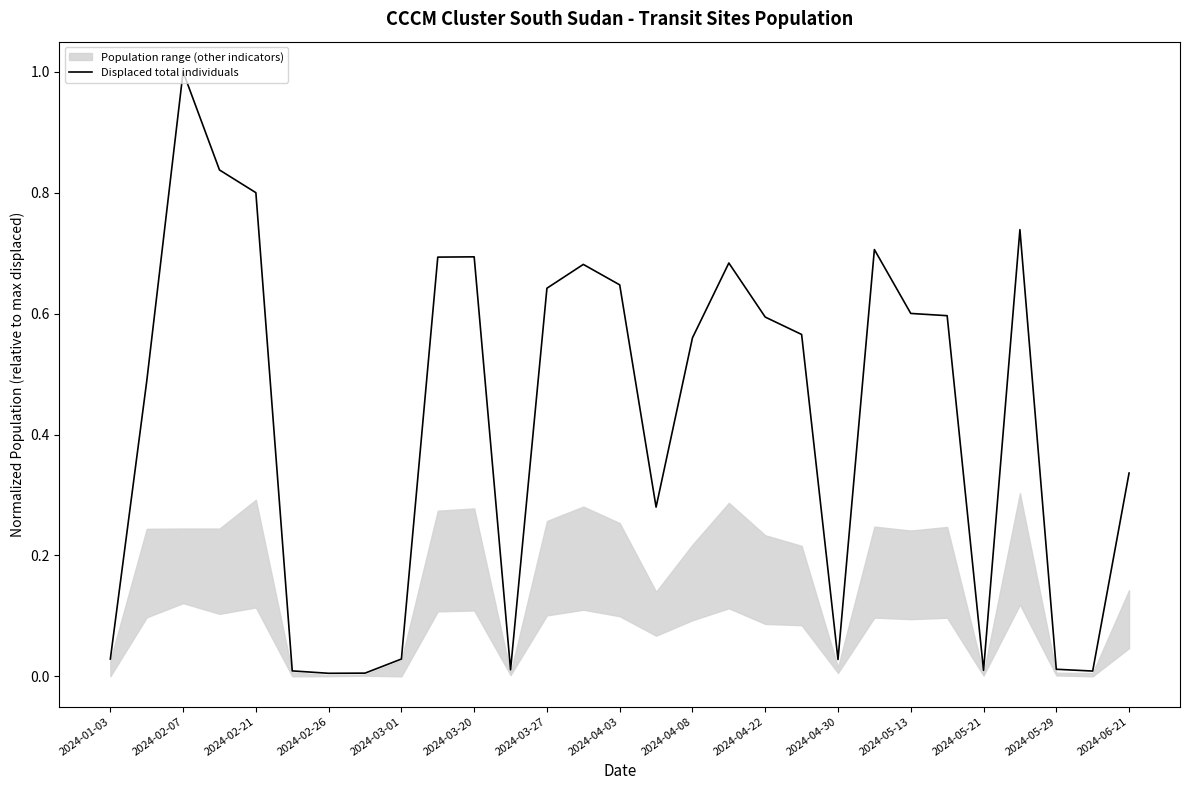

What is the maximum value for Displaced total individuals?

1.0